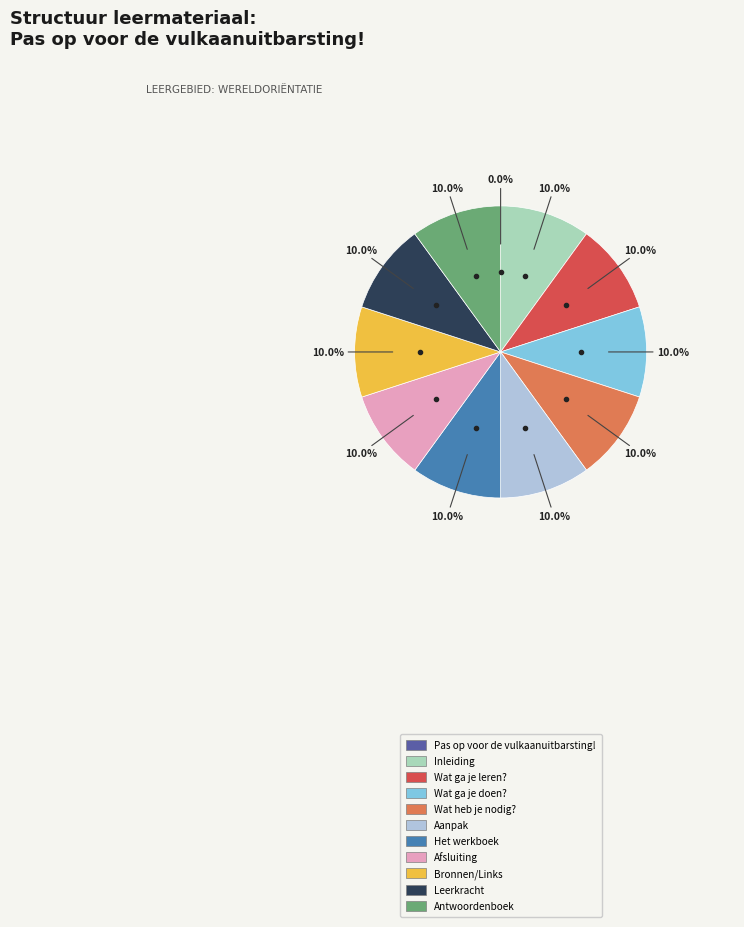

Approximately how many times larger is the value at Afsluiting compared to Wat ga je doen??

1.0